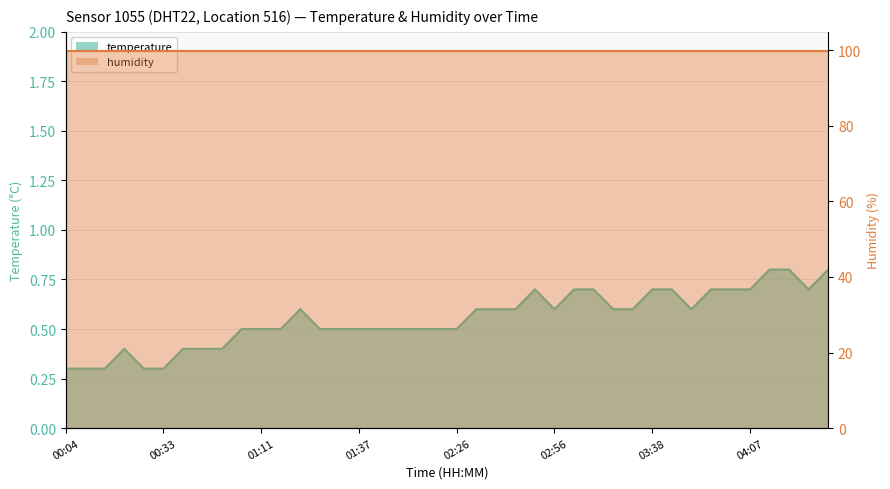

What is the change in value from 02:44 to 03:38?

+0.1